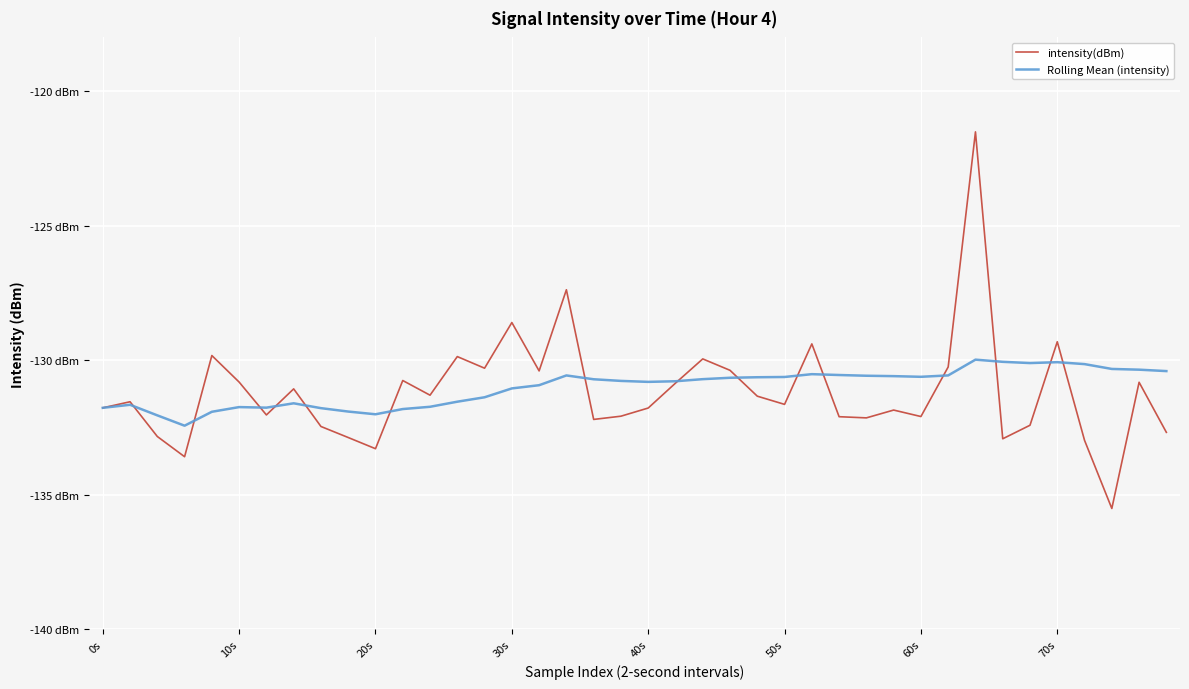

Which series has the largest total across all categories?

Rolling Mean (intensity)